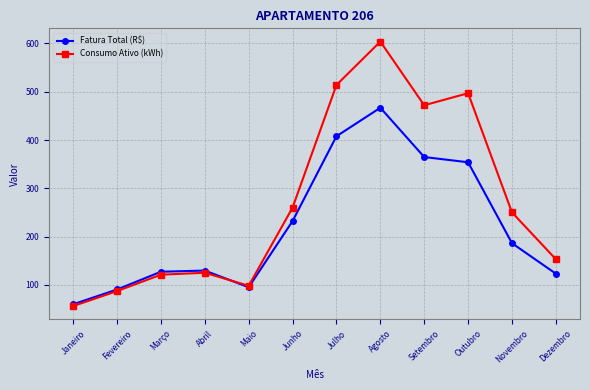

What position from the right is Abril?

9